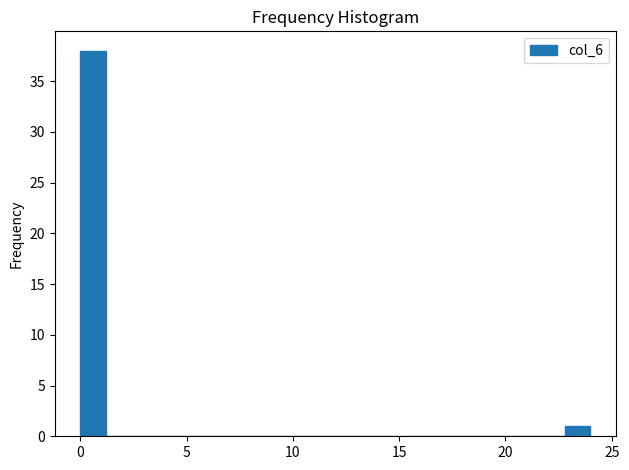

Read against the x-axis, roughly where is the centre of the tallest bar?

0.5